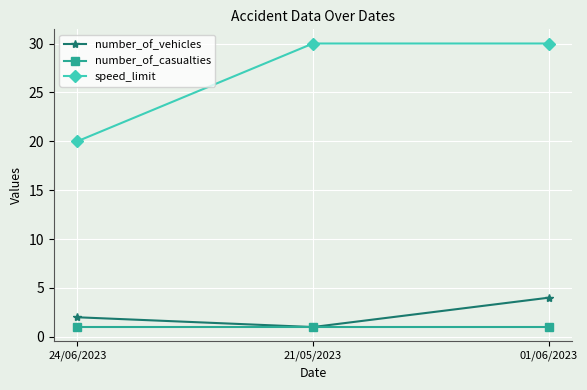

What is the sum of all number_of_casualties values?

3